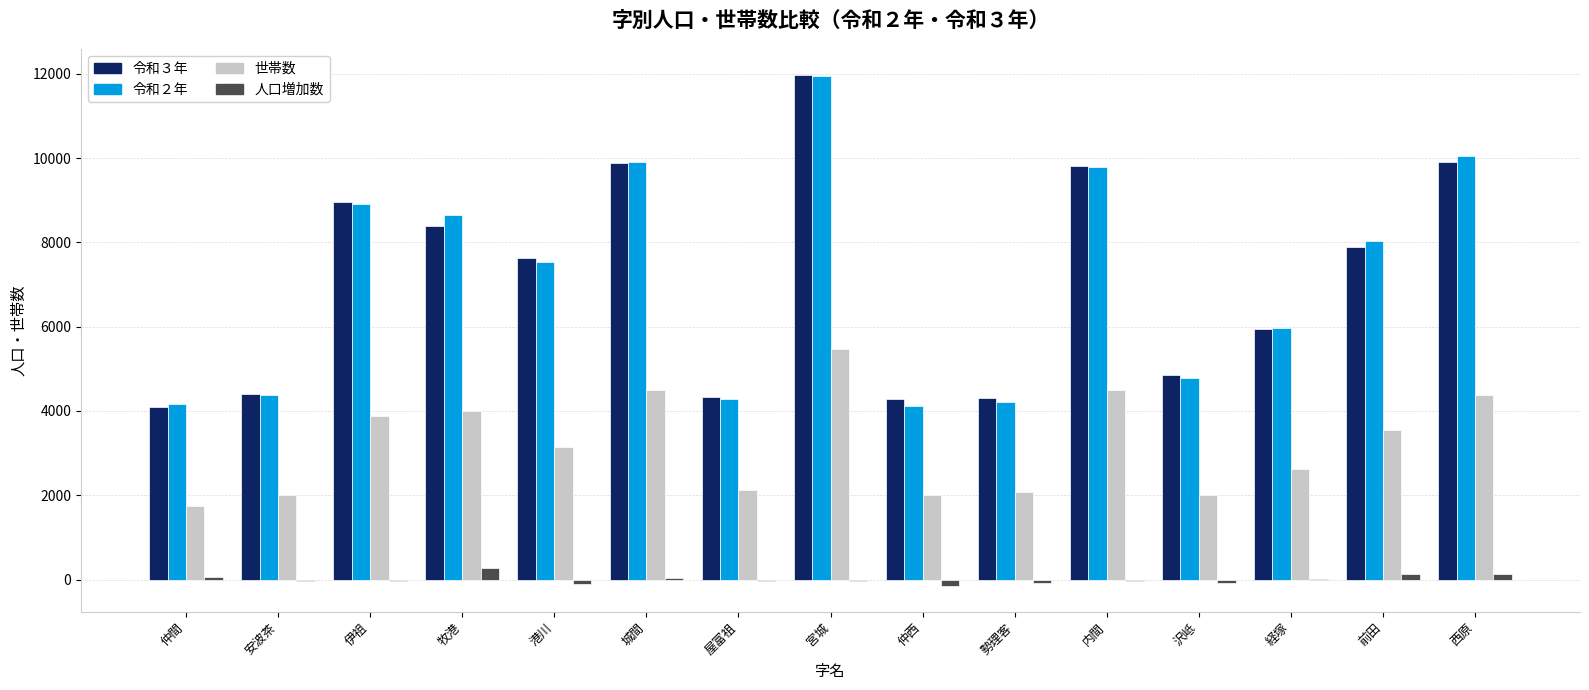

At which category is the sum across all series the highest?

宮城